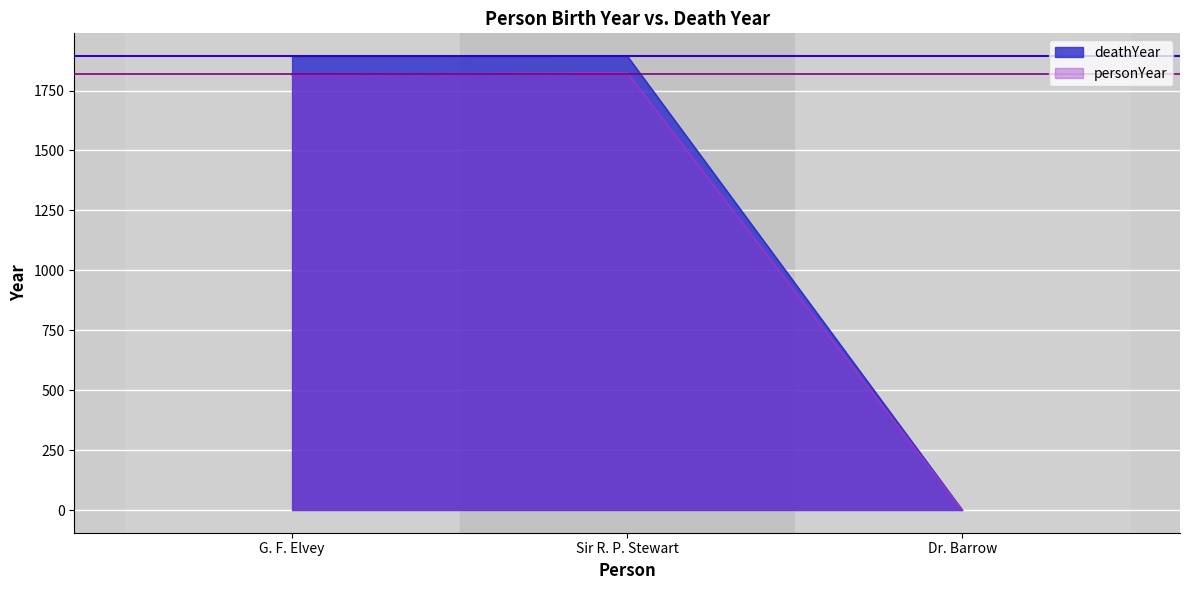

What is the change in value from G. F. Elvey to Sir R. P. Stewart?

+1